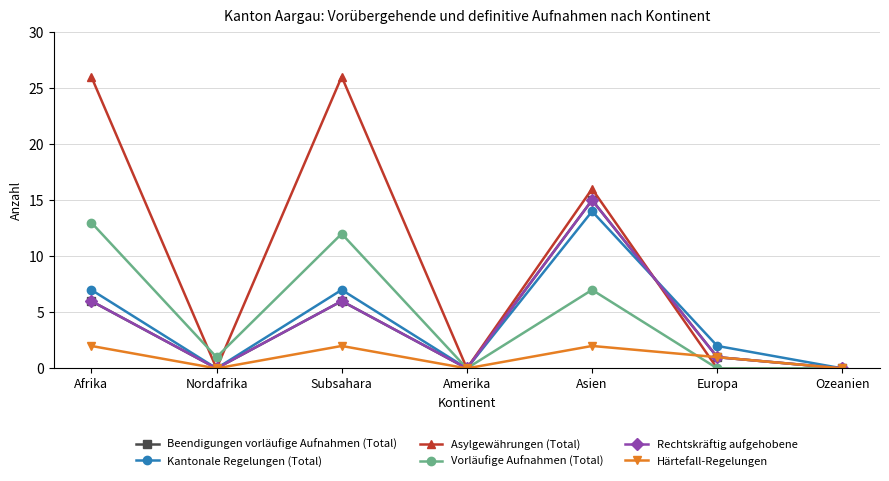

Does the chart display data point markers on the line(s)?

Yes